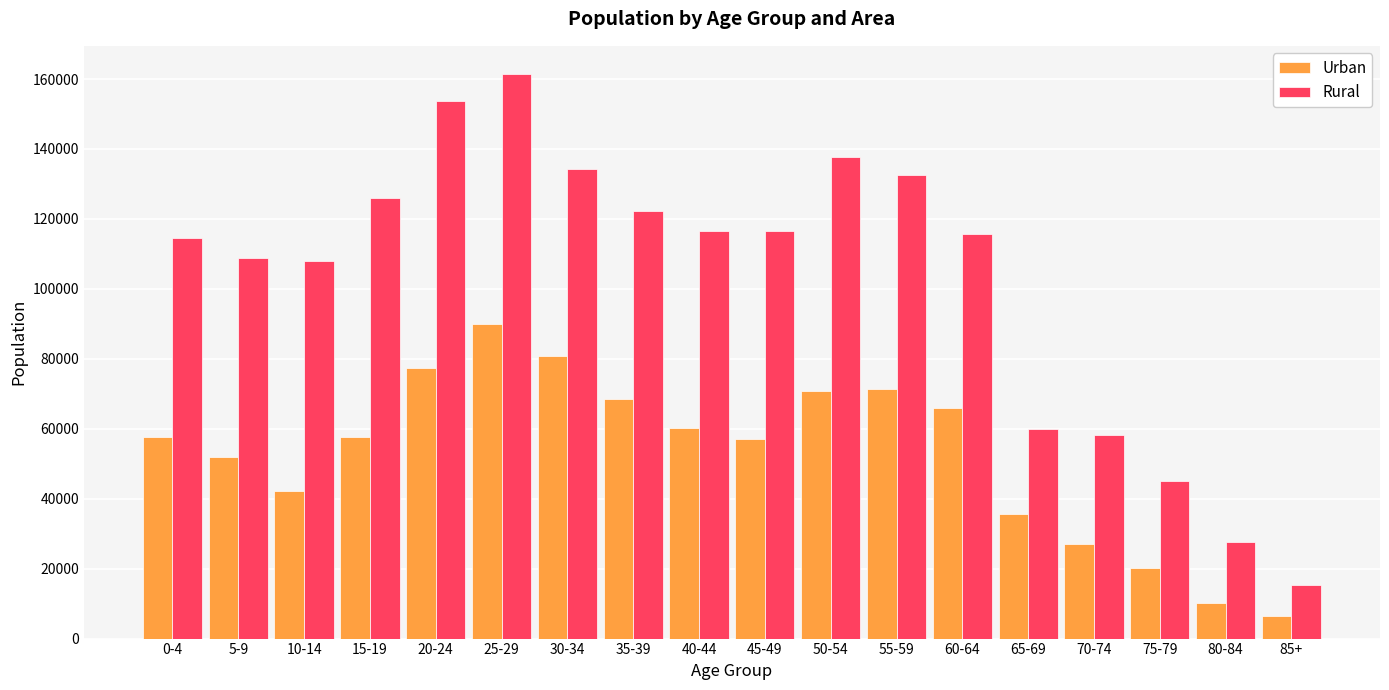

What is the difference between the maximum and second lowest values in the Urban series?

79807